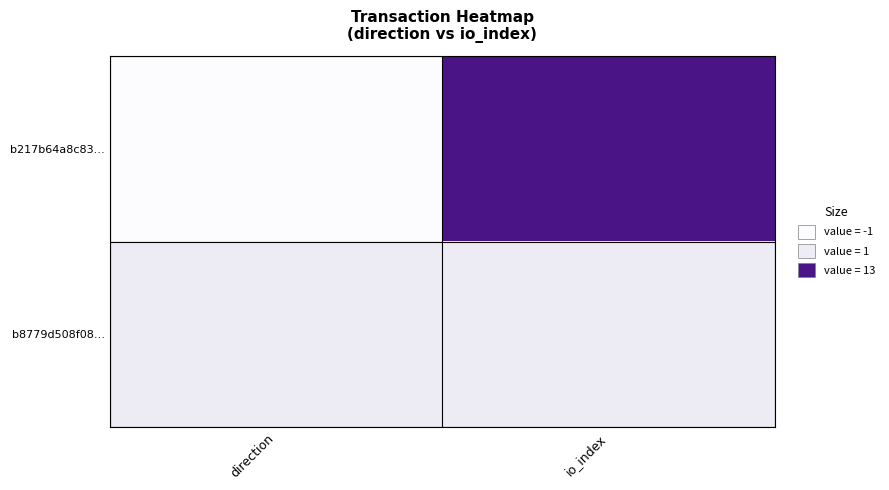

Reading right to left, transcribe all the data shown in this chart.

b217b64a8c83…: io_index=14	direction=0
b8779d508f08…: io_index=2	direction=2